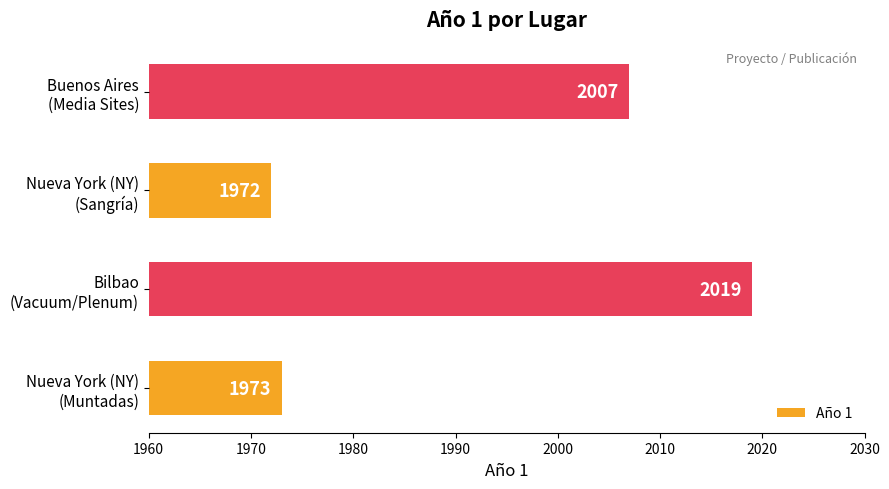

Reading bottom to top, what are all the values shown in this chart?

1973	2019	1972	2007